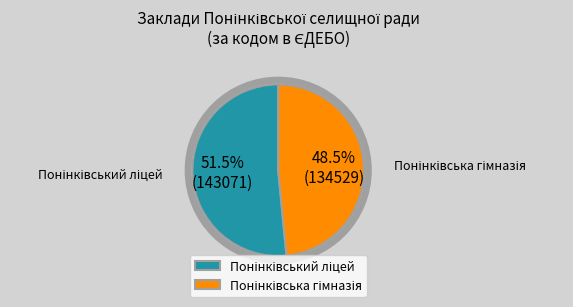

Does Понінківська гімназія account for over 50% of the chart?

No